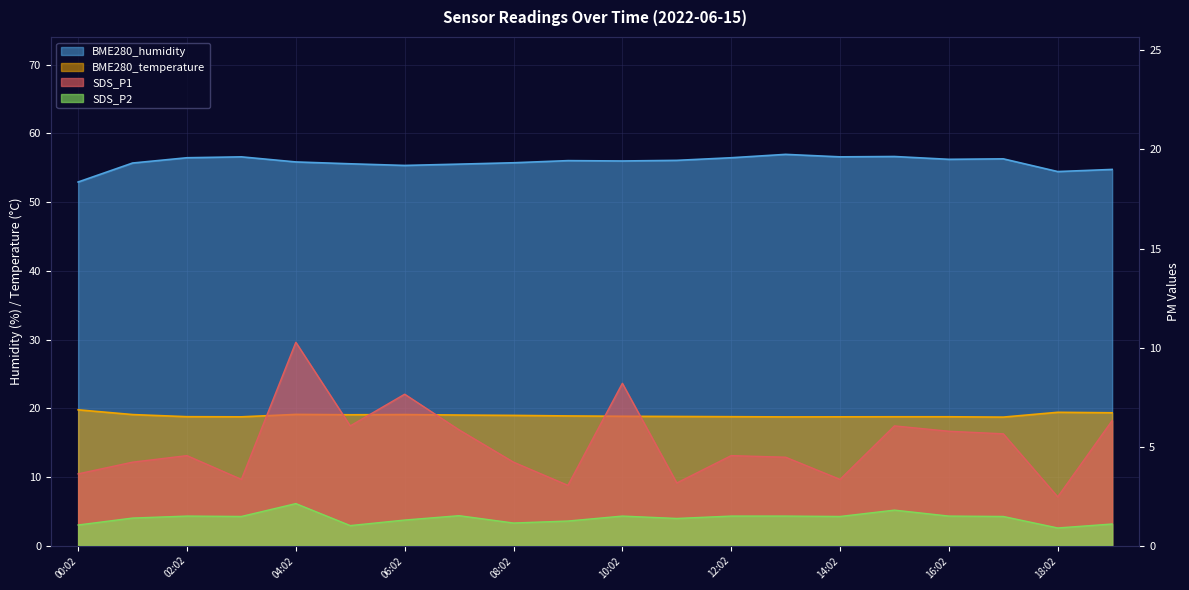

True or false: SDS_P1 and BME280_humidity cross at least once.

False